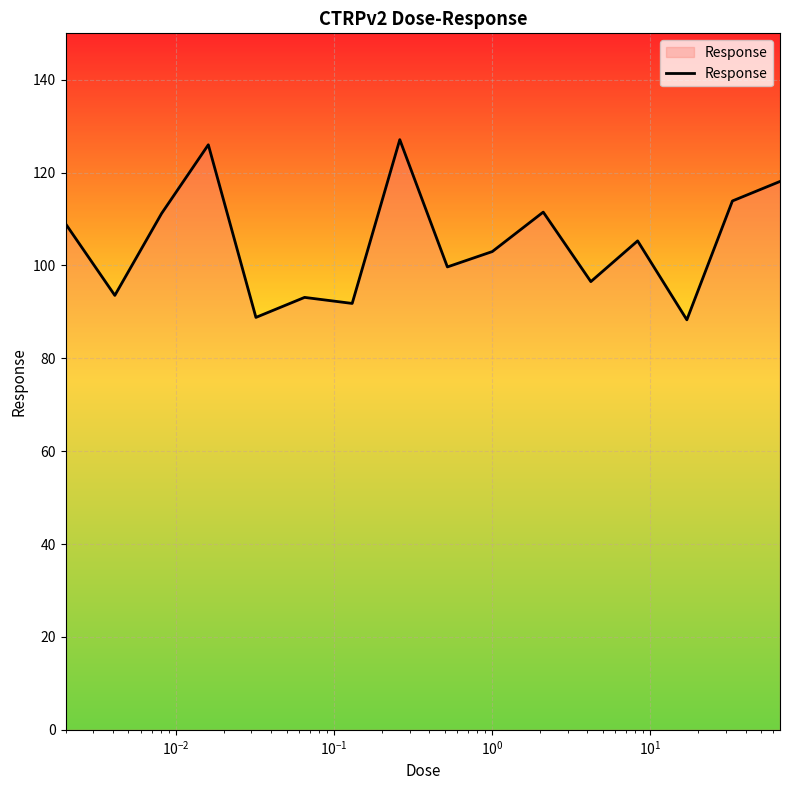

What is the difference between the maximum and minimum values?

38.8